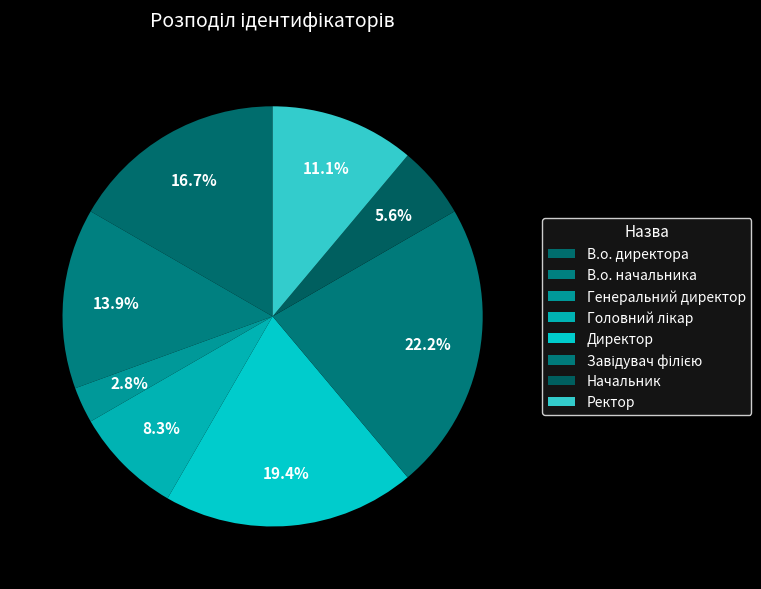

The Генеральний директор slice represents 3% of the pie. True or false?

True